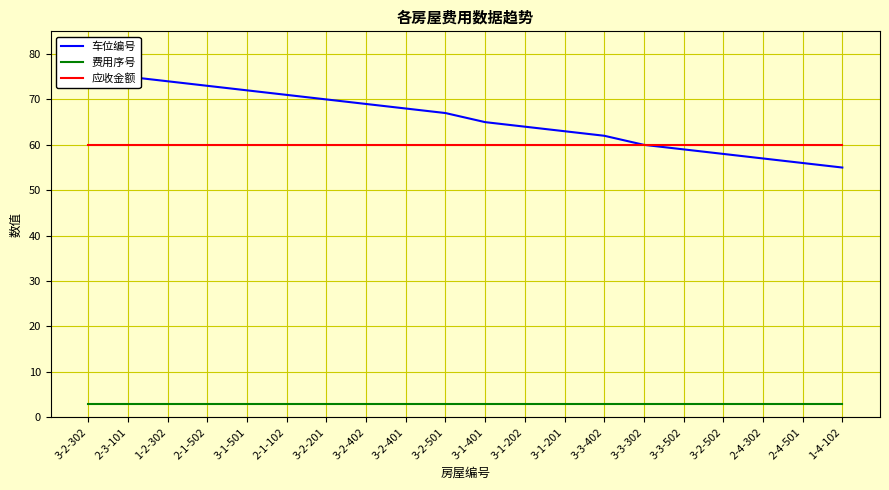

Does the chart have visible grid lines?

Yes